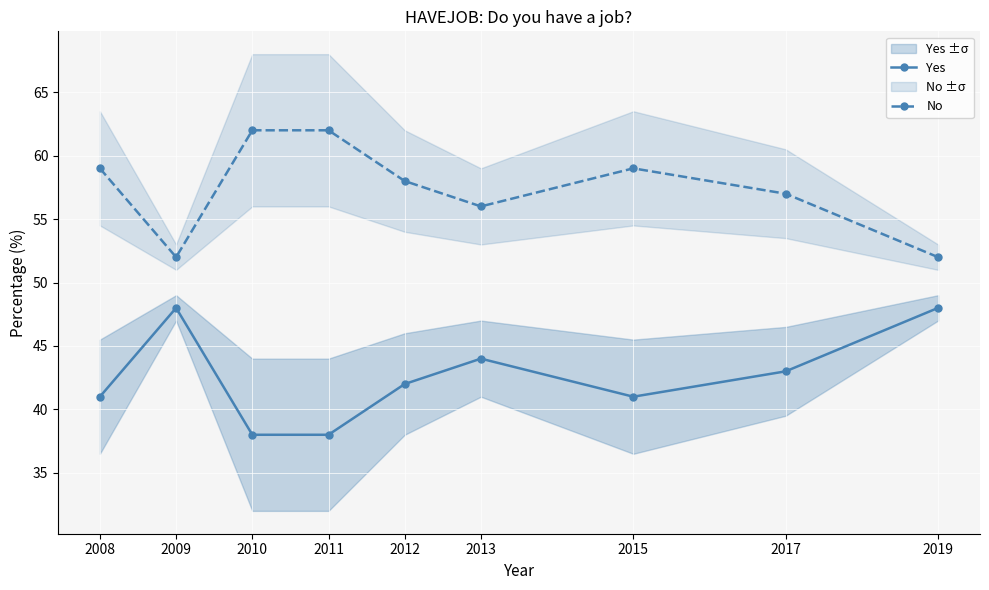

Is it true that Yes equals 15 at 2010?

False